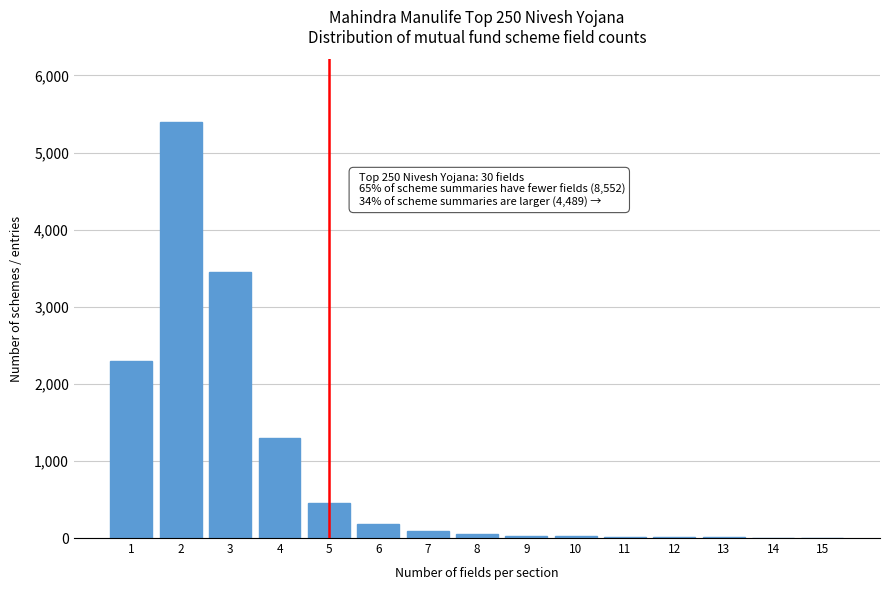

What is the maximum value shown in the chart?

5400